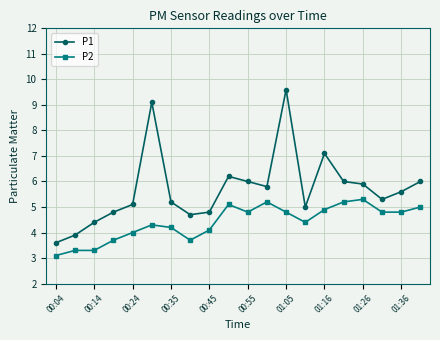

List the series in order of their peak value, highest first.

P1, P2